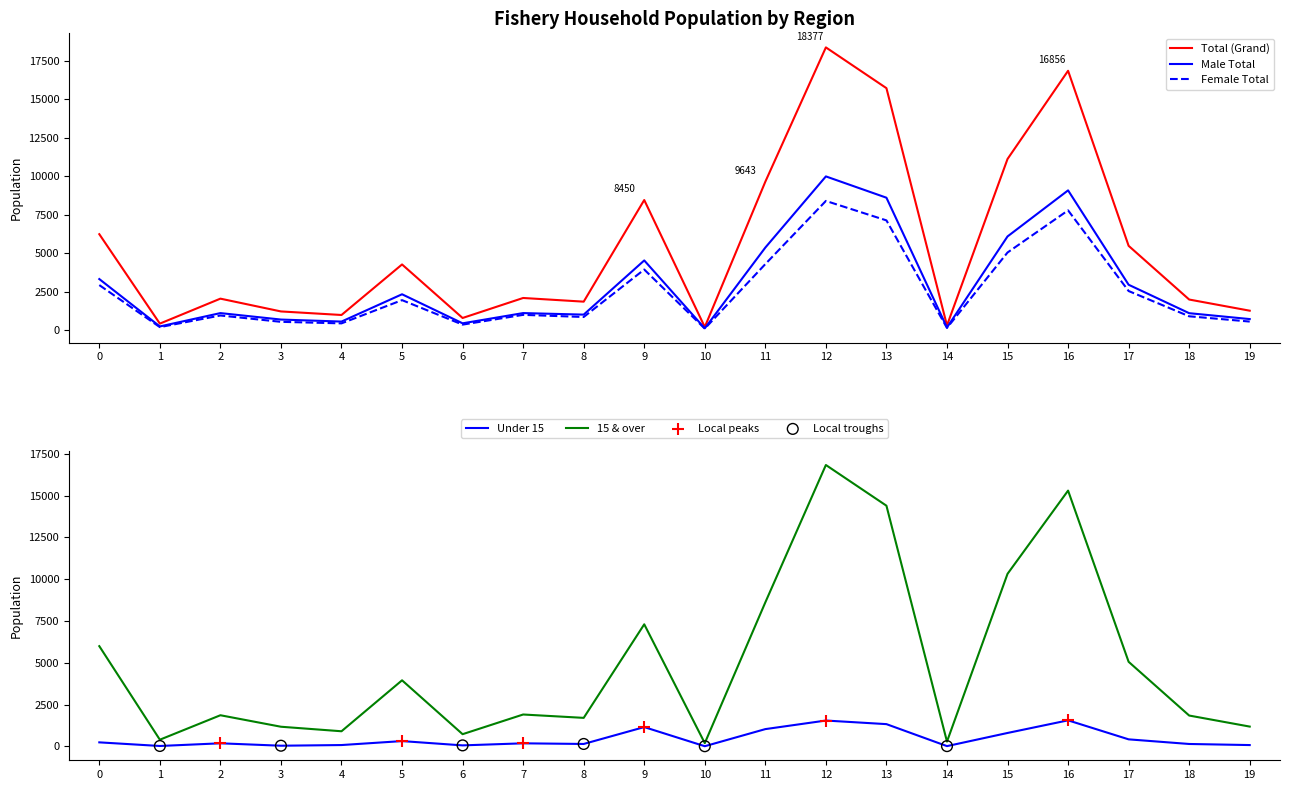

Which series has the widest spread of Y values?

Total (Grand)